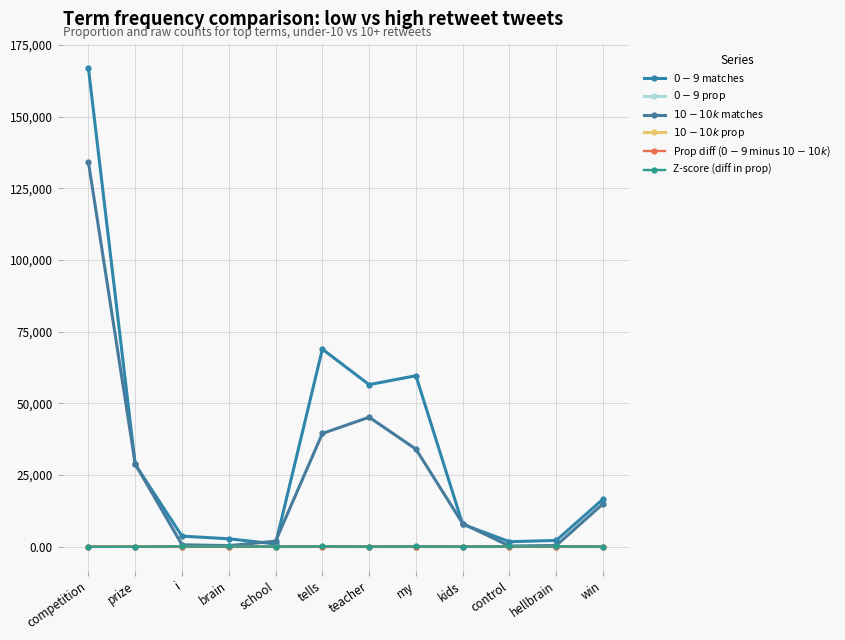

Count the number of data series in this chart.

6